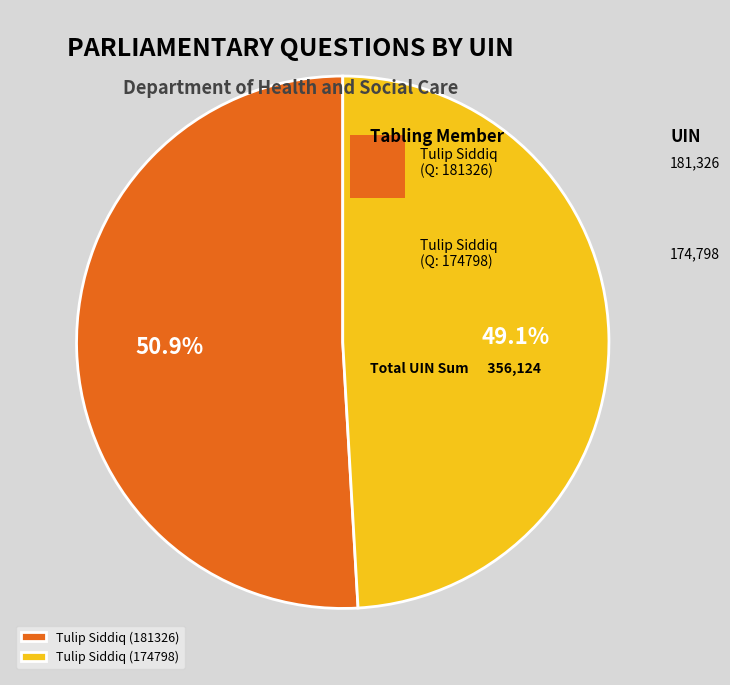

What is the total percentage of Tulip Siddiq (181326) and Tulip Siddiq (174798)?

100.0%